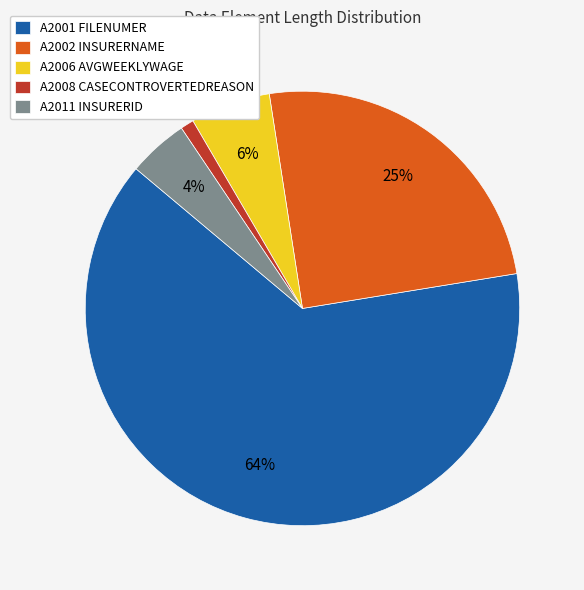

How many segments does this pie chart have?

5